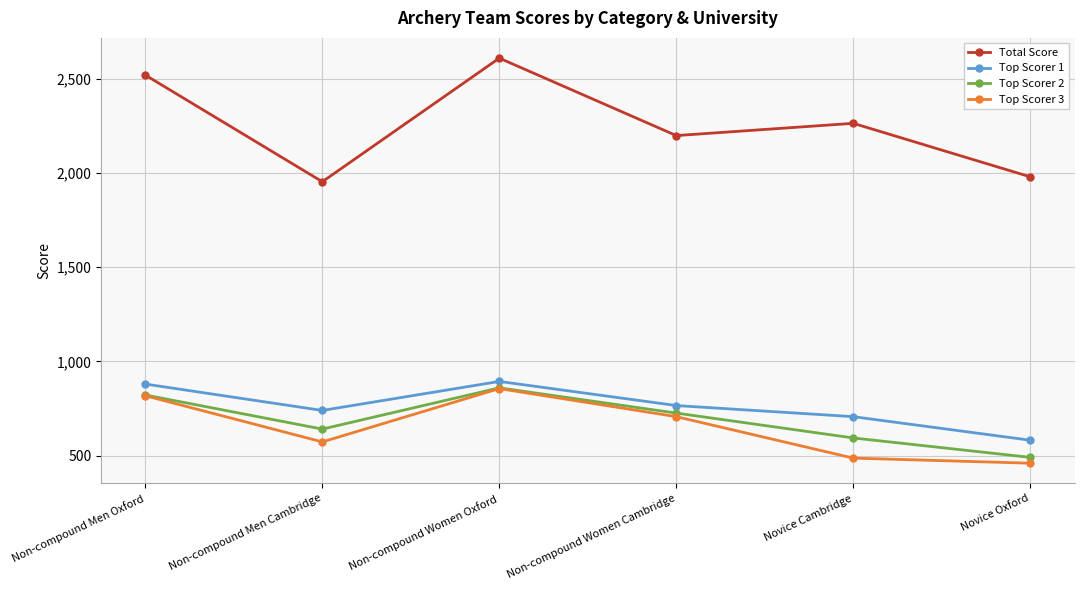

True or false: Top Scorer 1 and Top Scorer 2 intersect in this chart.

False